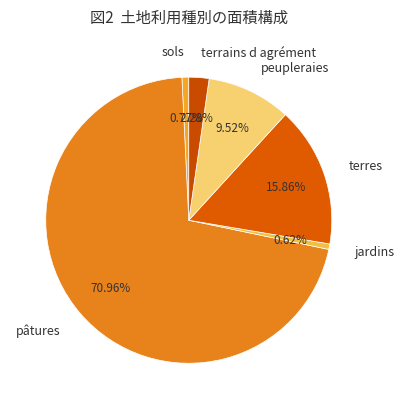

The peupleraies slice represents 1% of the pie. True or false?

False